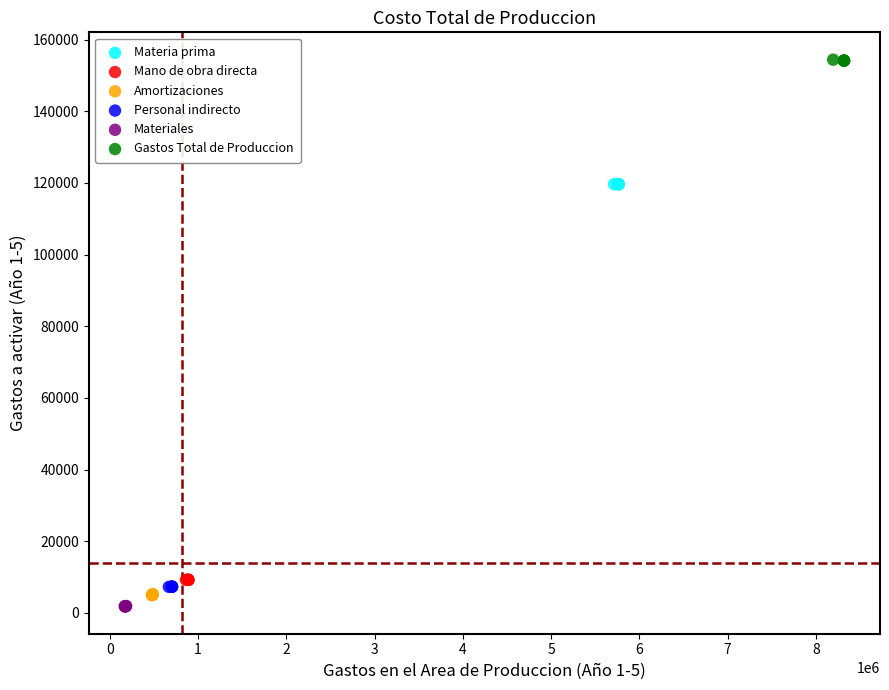

Which series reaches the minimum Y coordinate?

Materiales